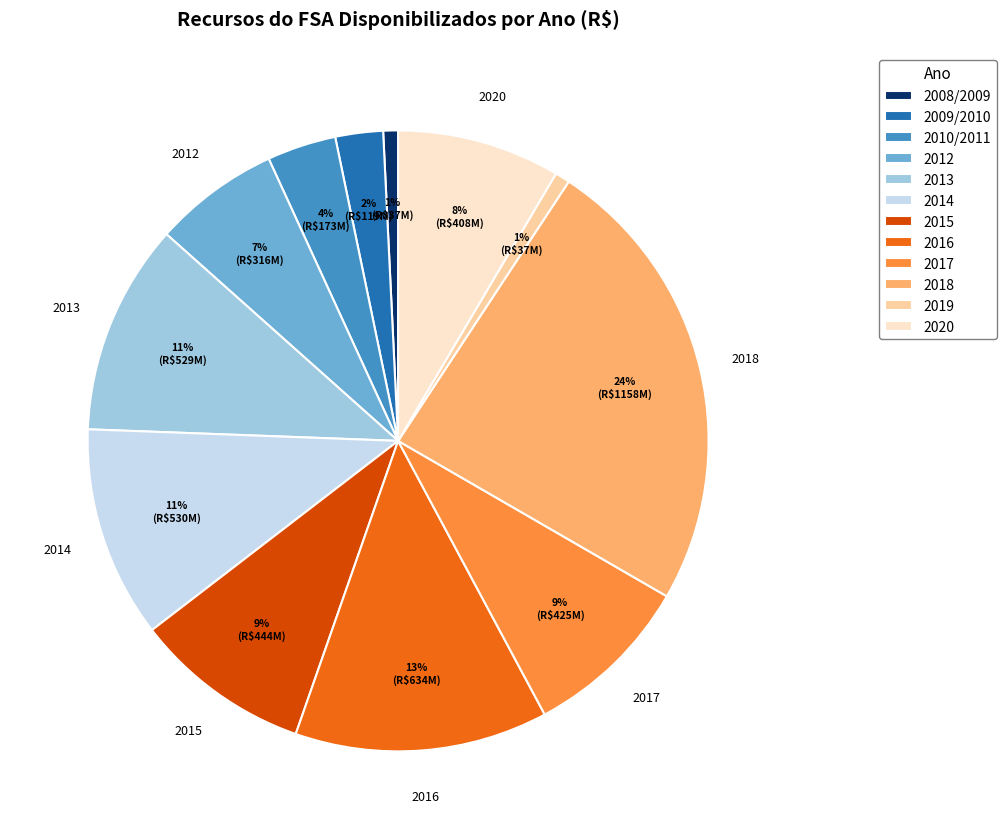

Does 2009/2010 account for over 50% of the chart?

No